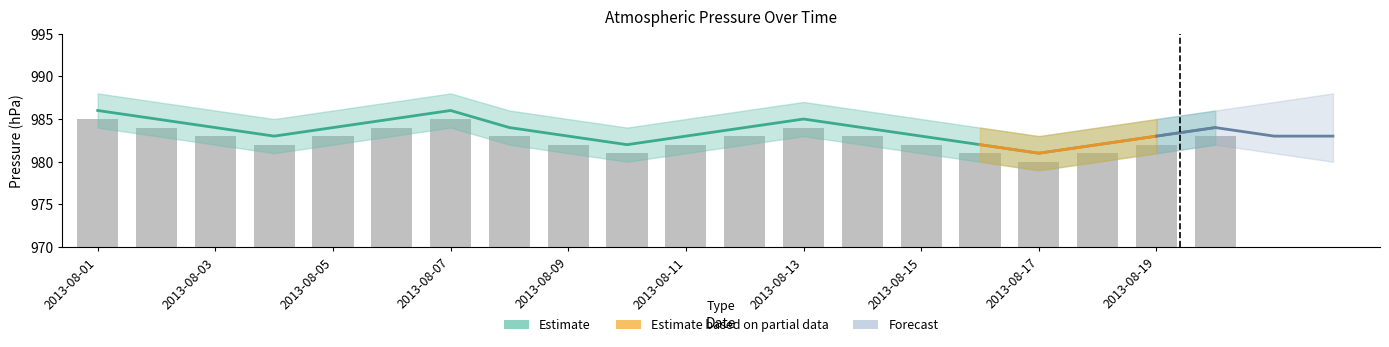

What is the change in value from 2013-08-05 to 2013-08-07?

+2